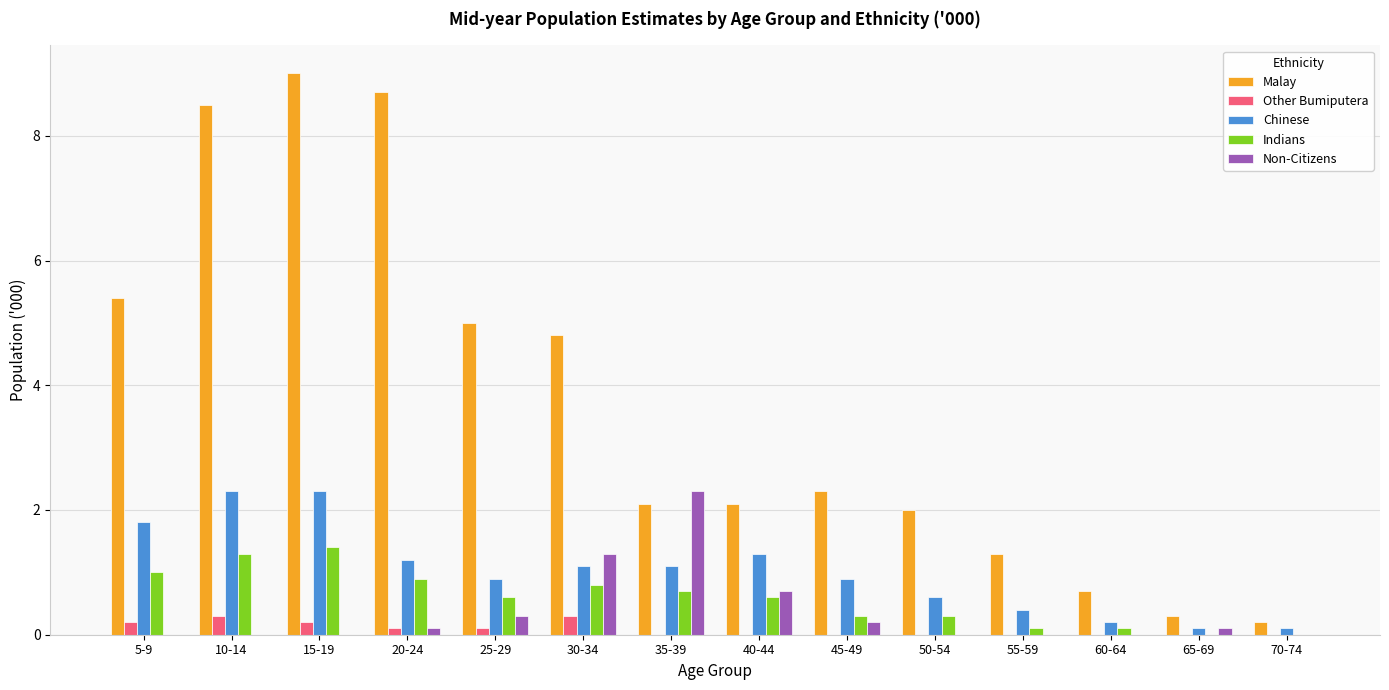

At which category does the chart reach its peak across all series?

15-19